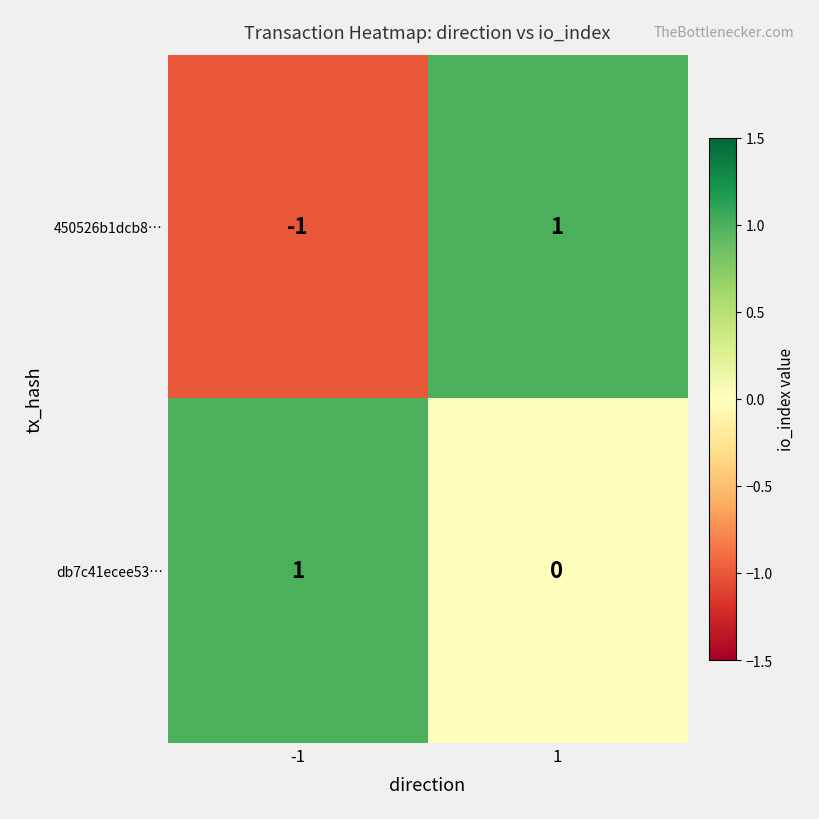

The value of db7c41ecee53… at 1 is -1. True or false?

False